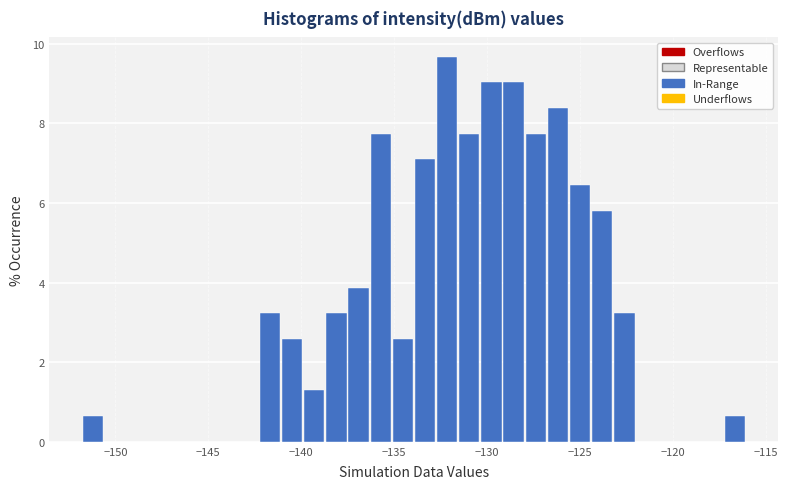

Around what value on the x-axis is the tallest bar? Give the approximate position of its centre, as read against the axis.

-132.0